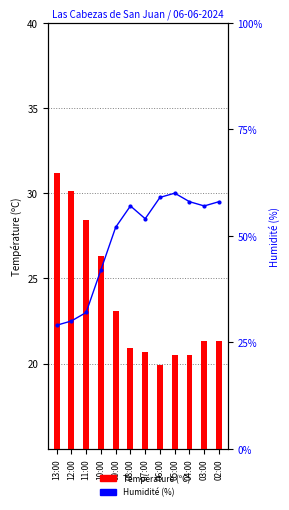

What is the highest value of the Humidité (%) series?

60.0